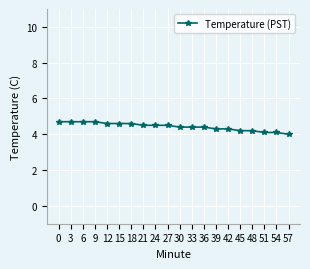

The value at 36 is 2.7. True or false?

False